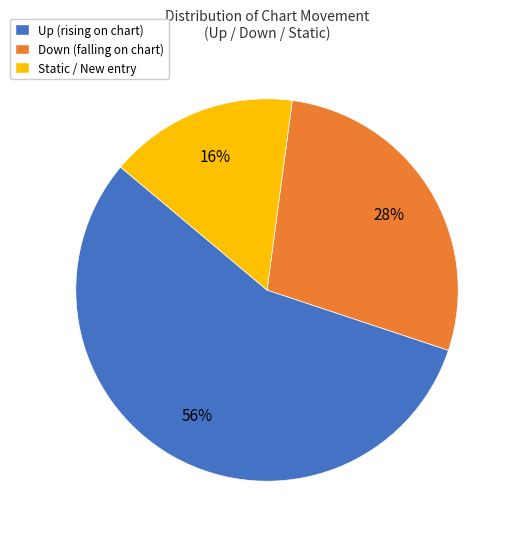

Is it true that Down (falling on chart) is 28% of the pie?

True